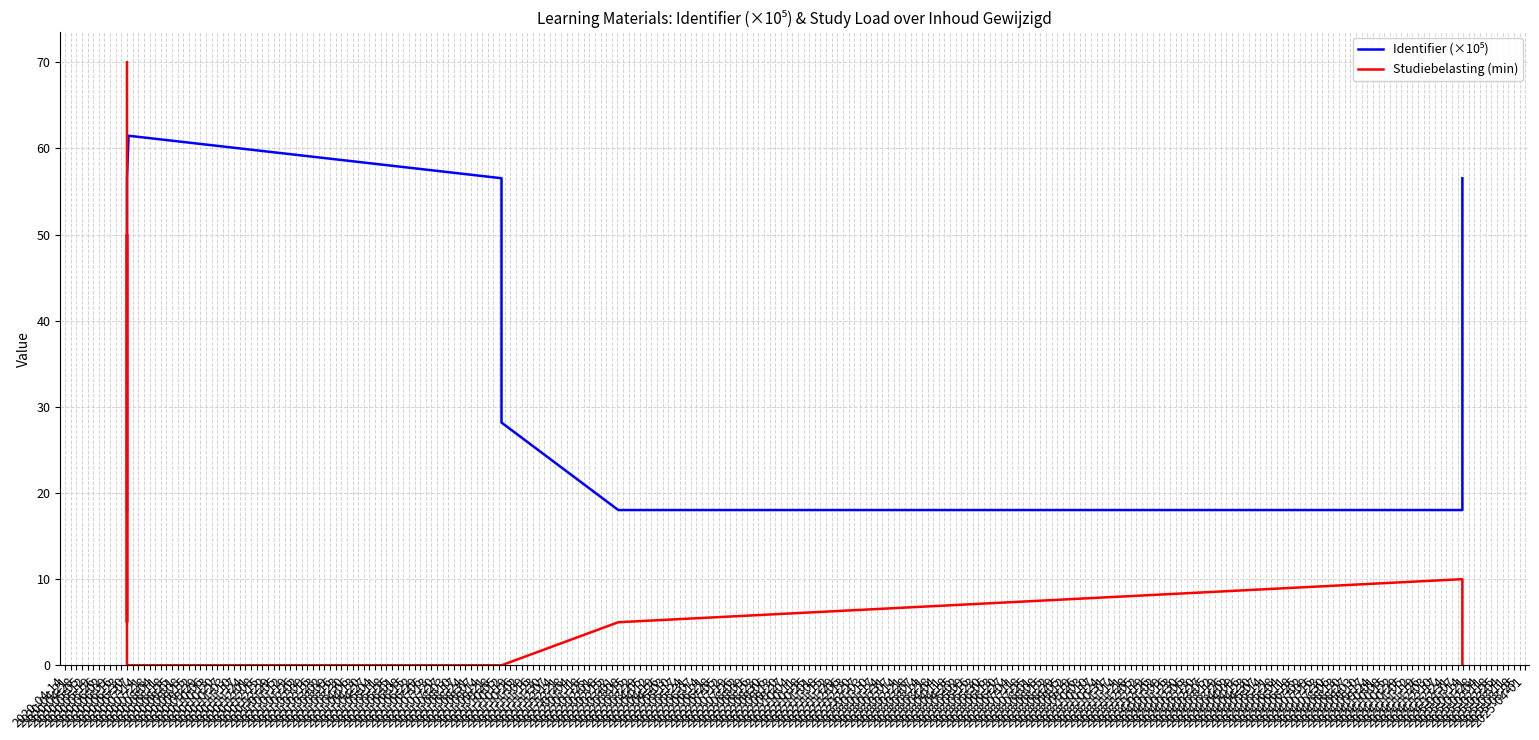

What is the total value across all series at 2020-06-30?

88.0